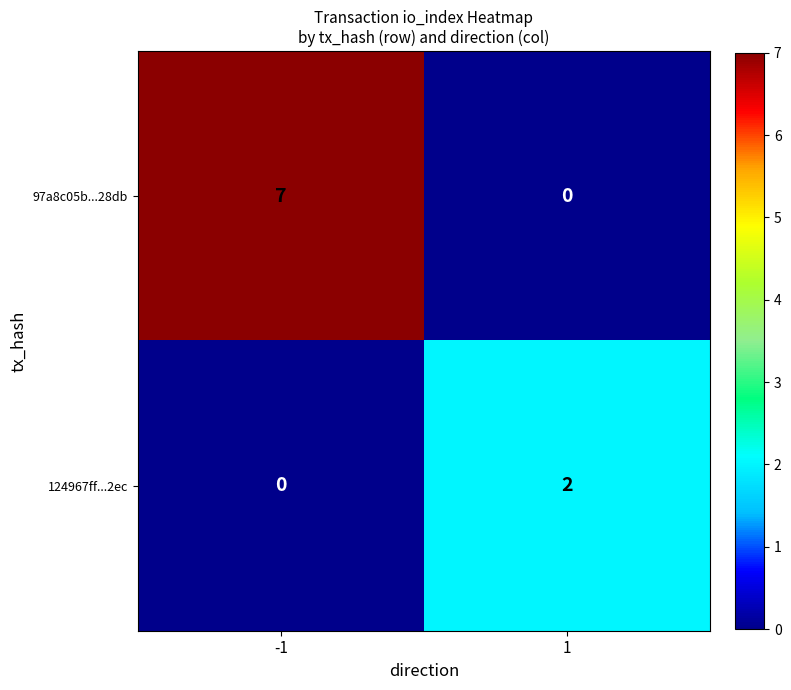

Count the number of categories in the chart.

2